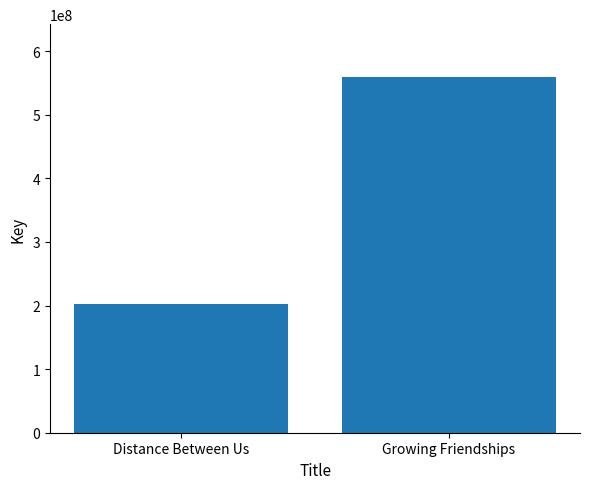

Are the bars grouped side by side (vs. stacked)?

No